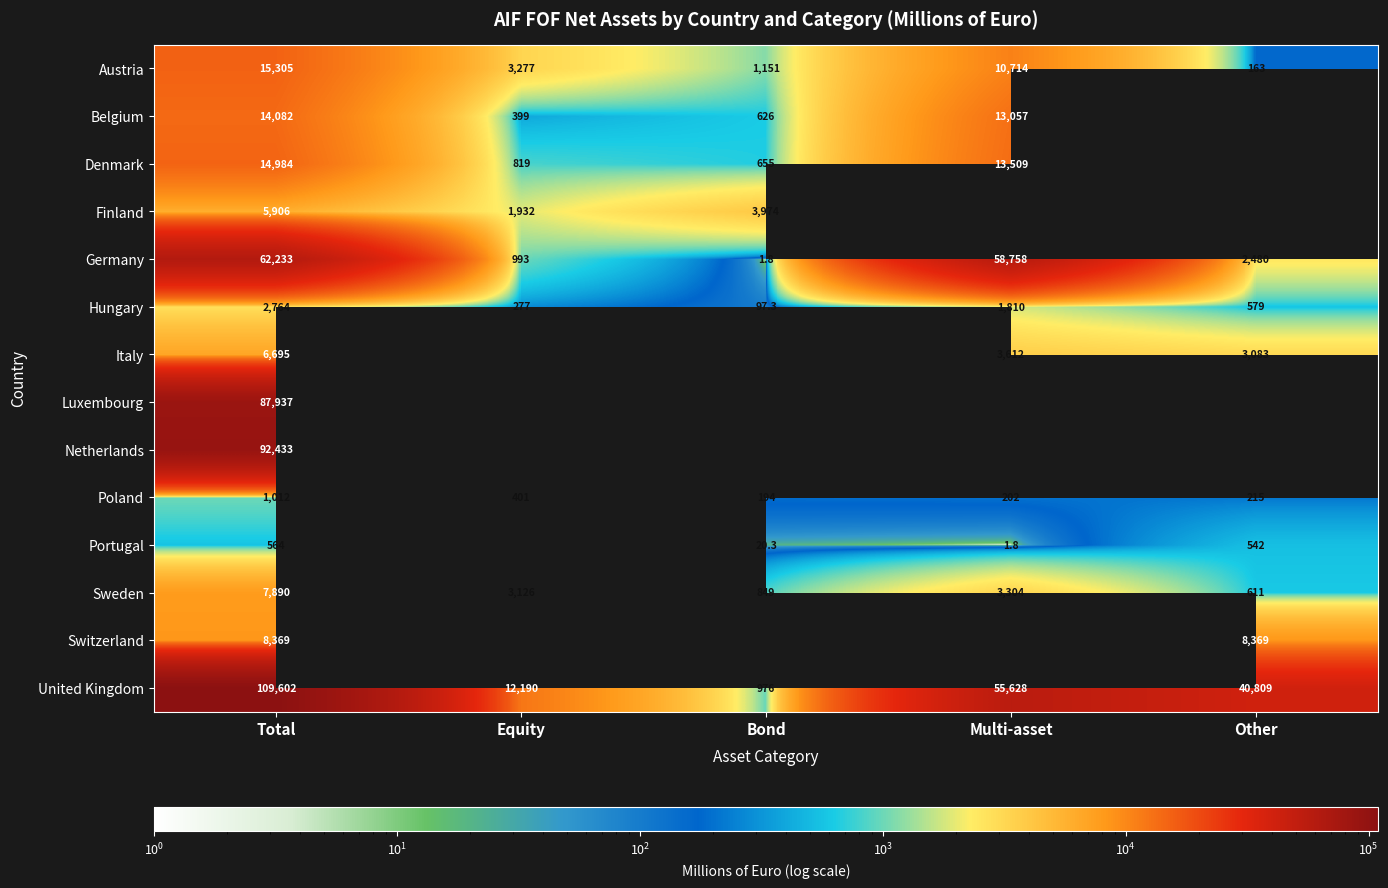

The Sweden series shows 1353.1 at Bond. True or false?

False